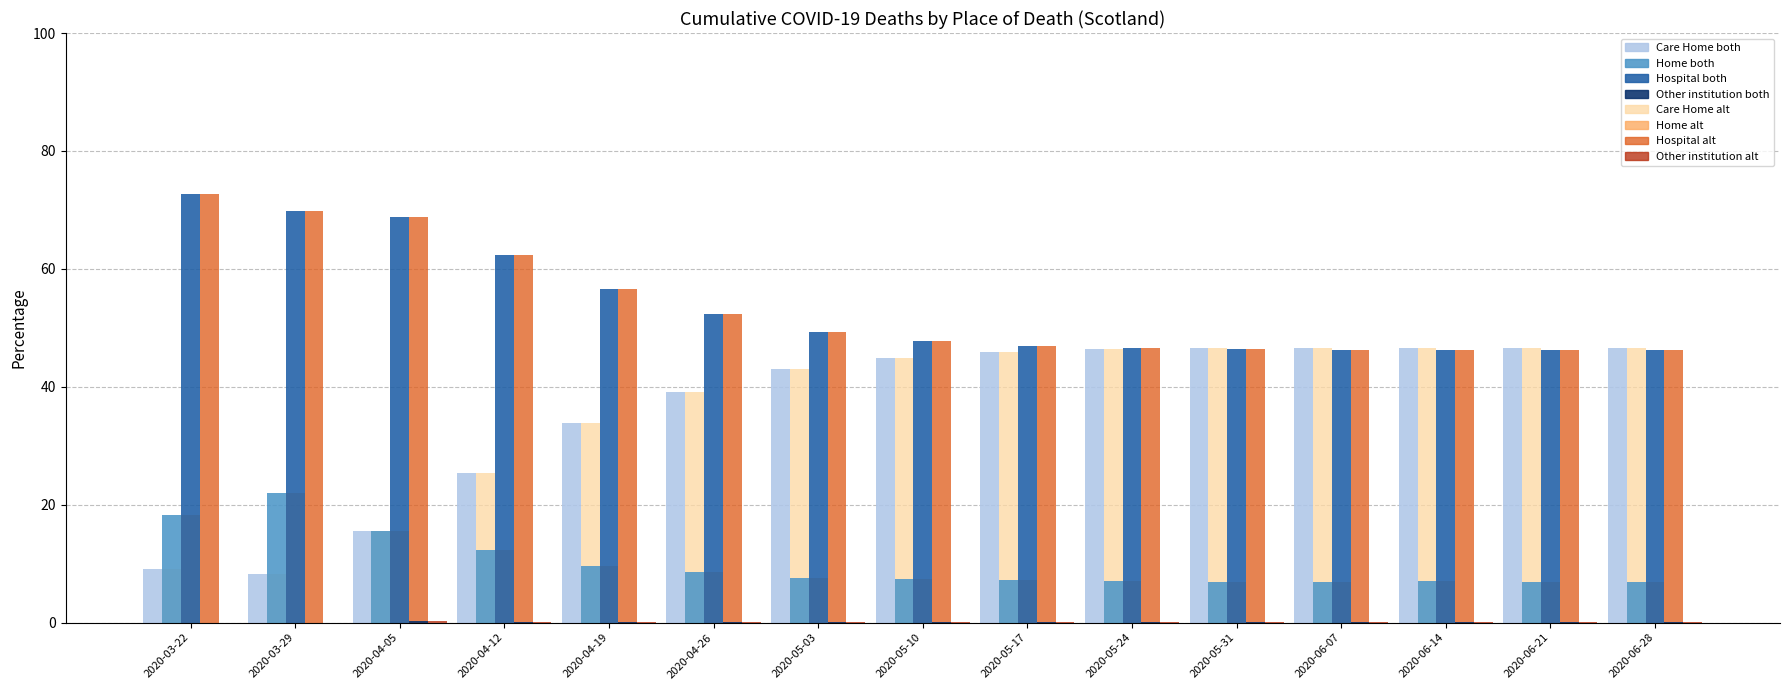

Is the value of Hospital alt at 2020-03-22 greater than the value of Care Home both at 2020-03-29?

Yes